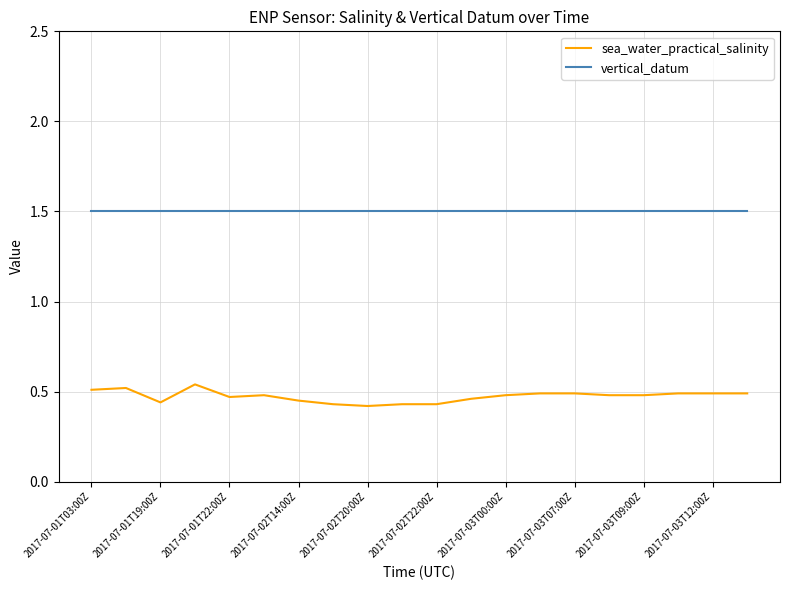

Rank the series by their maximum value, from highest to lowest.

vertical_datum, sea_water_practical_salinity